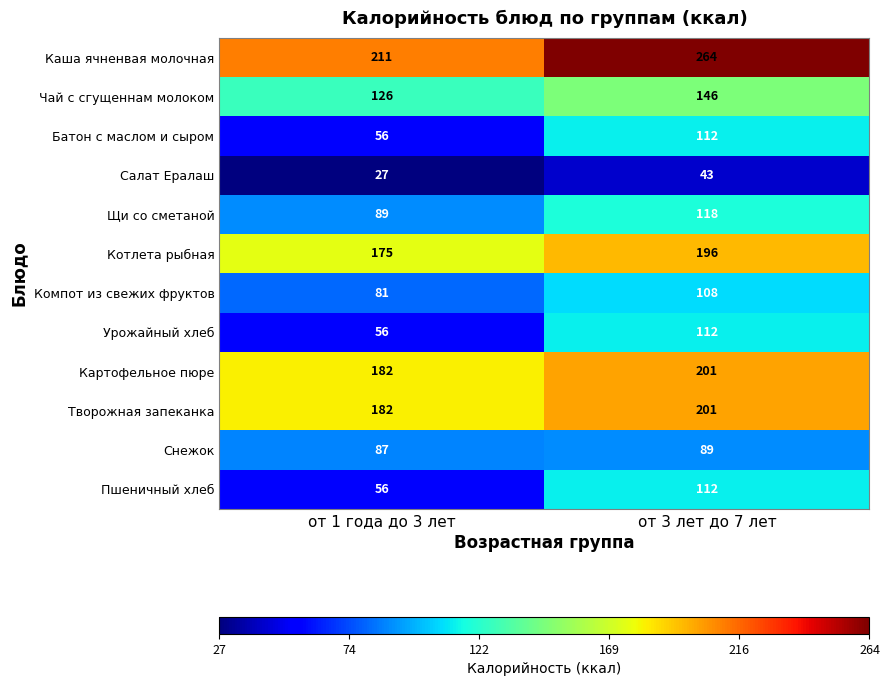

What is the difference between the Чай с сгущеннам молоком values at от 1 года до 3 лет and от 3 лет до 7 лет?

20